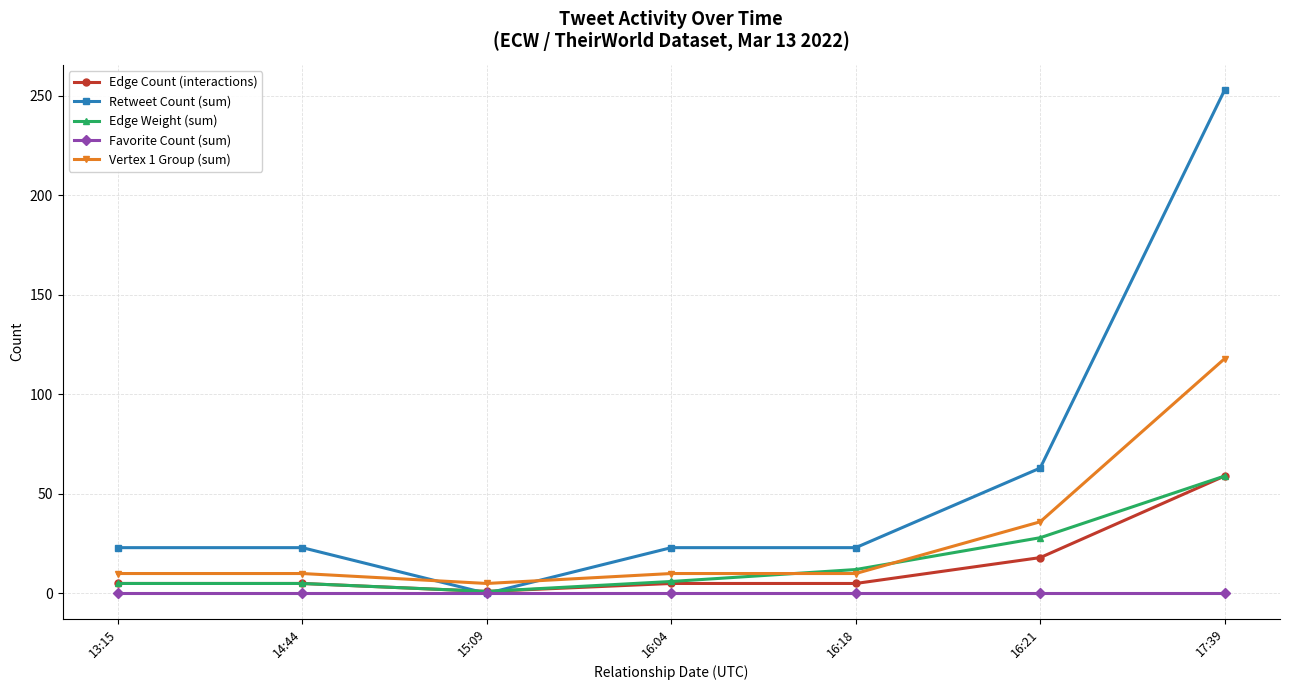

Which category has the highest value across all series?

17:39